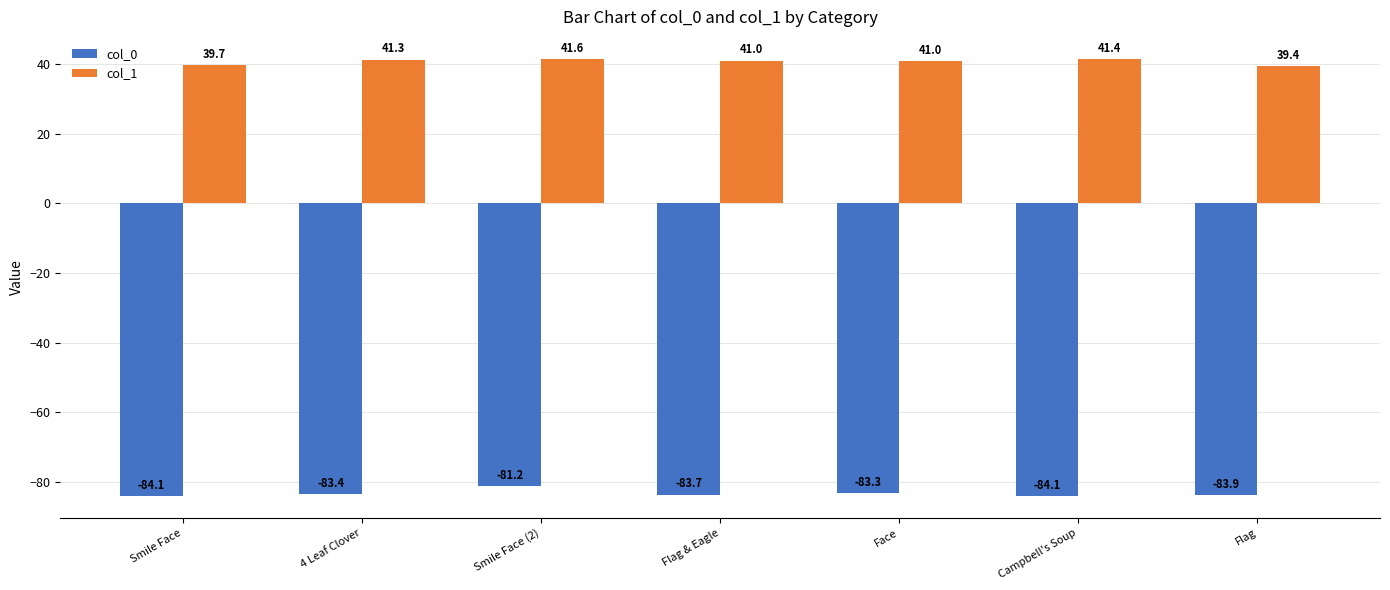

What is the label of the 5th bar from the left?

Face